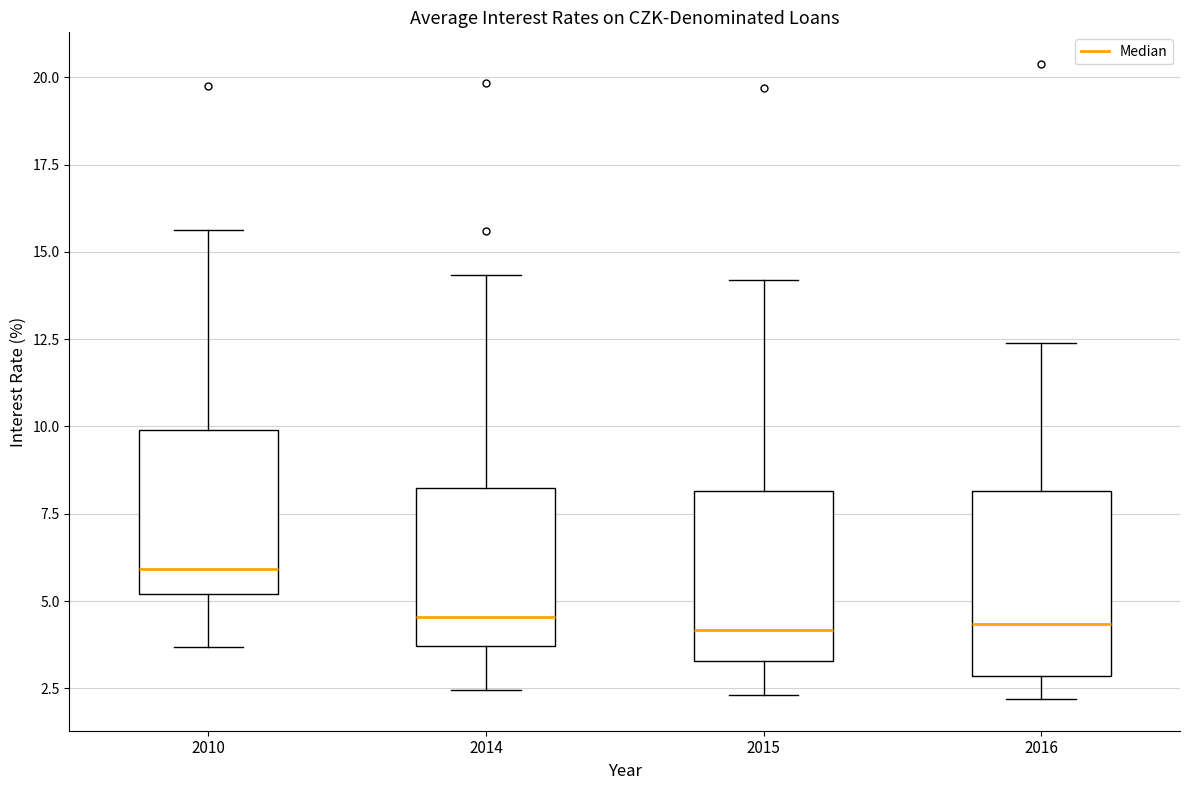

Where does the lower whisker of the box at x = 2014 end on the y-axis? The values are not printed on the chart, so give them approximately, as read against the axis.

2.5